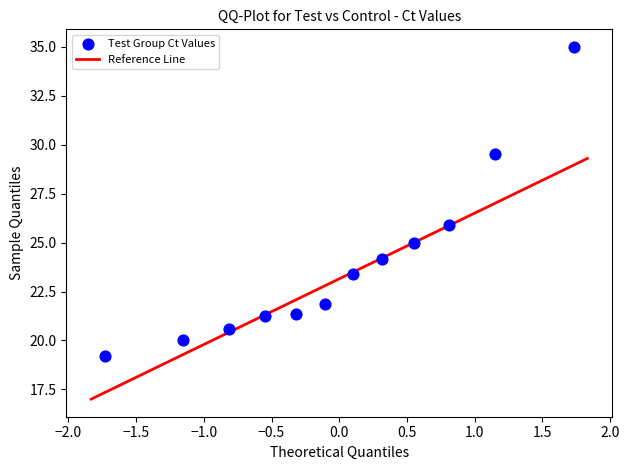

What Y value in the scatter plot is closest to 27?

25.9